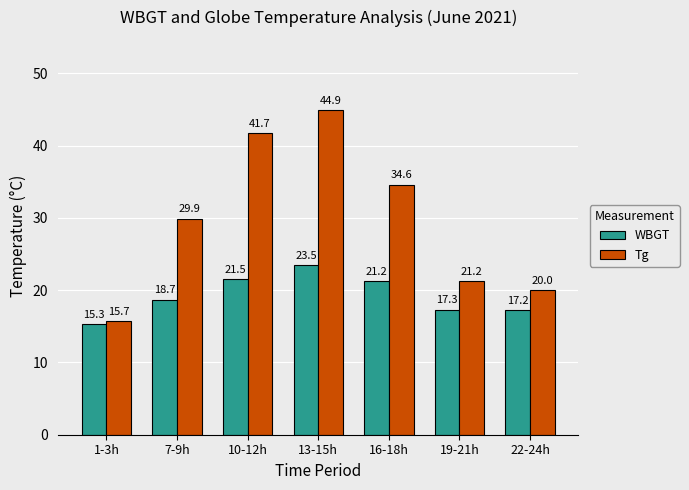

How many categories are shown in the chart?

7